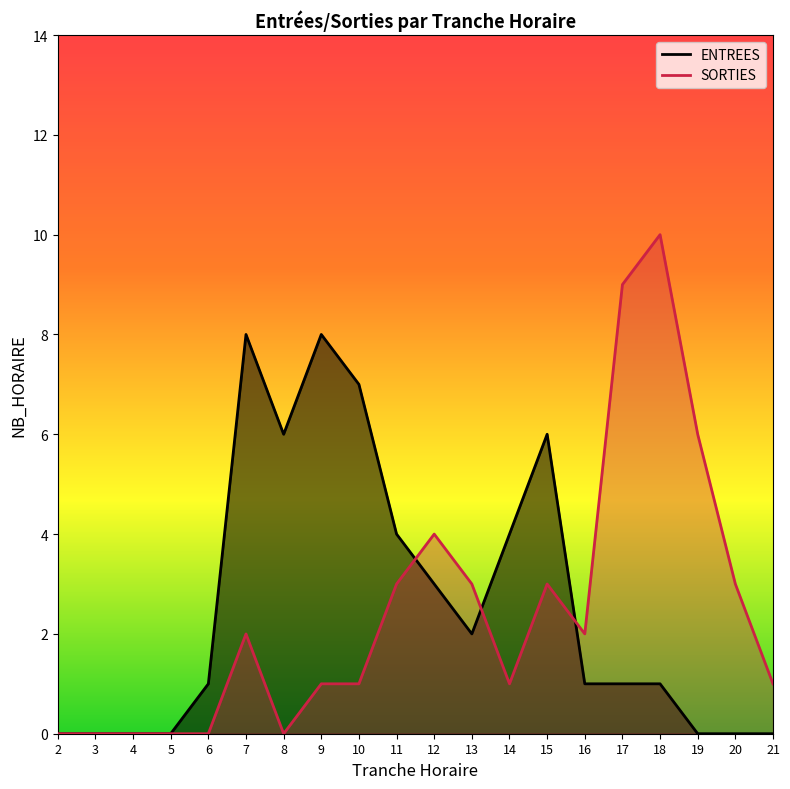

Reading left to right, transcribe all the data shown in this chart.

ENTREES: 0	0	0	0	1	8	6	8	7	4	3	2	4	6	1	1	1	0	0	0
SORTIES: 0	0	0	0	0	2	0	1	1	3	4	3	1	3	2	9	10	6	3	1